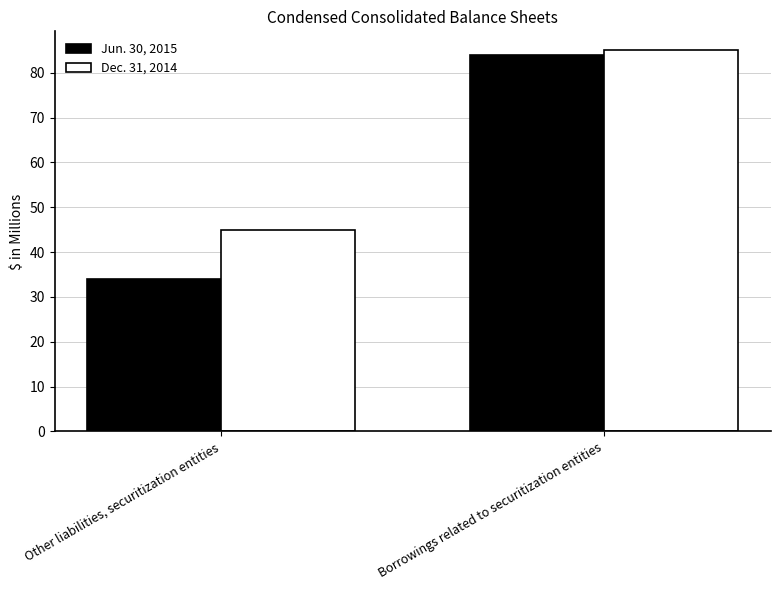

What is the value of the Jun. 30, 2015 bar at the 1st from the left?

34